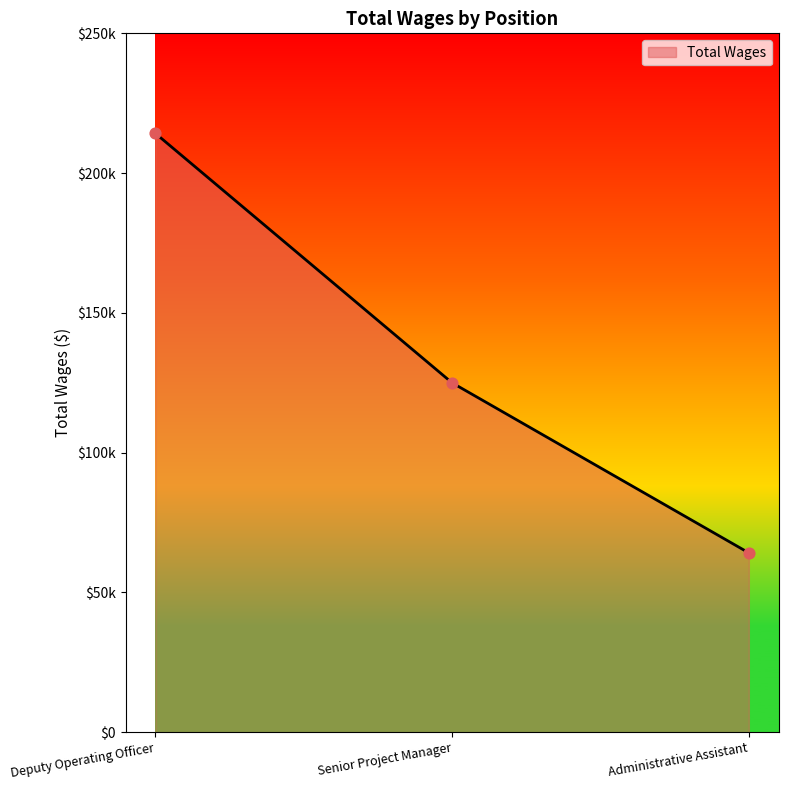

What is the ratio of the value at Deputy Operating Officer to the value at Administrative Assistant?

3.3